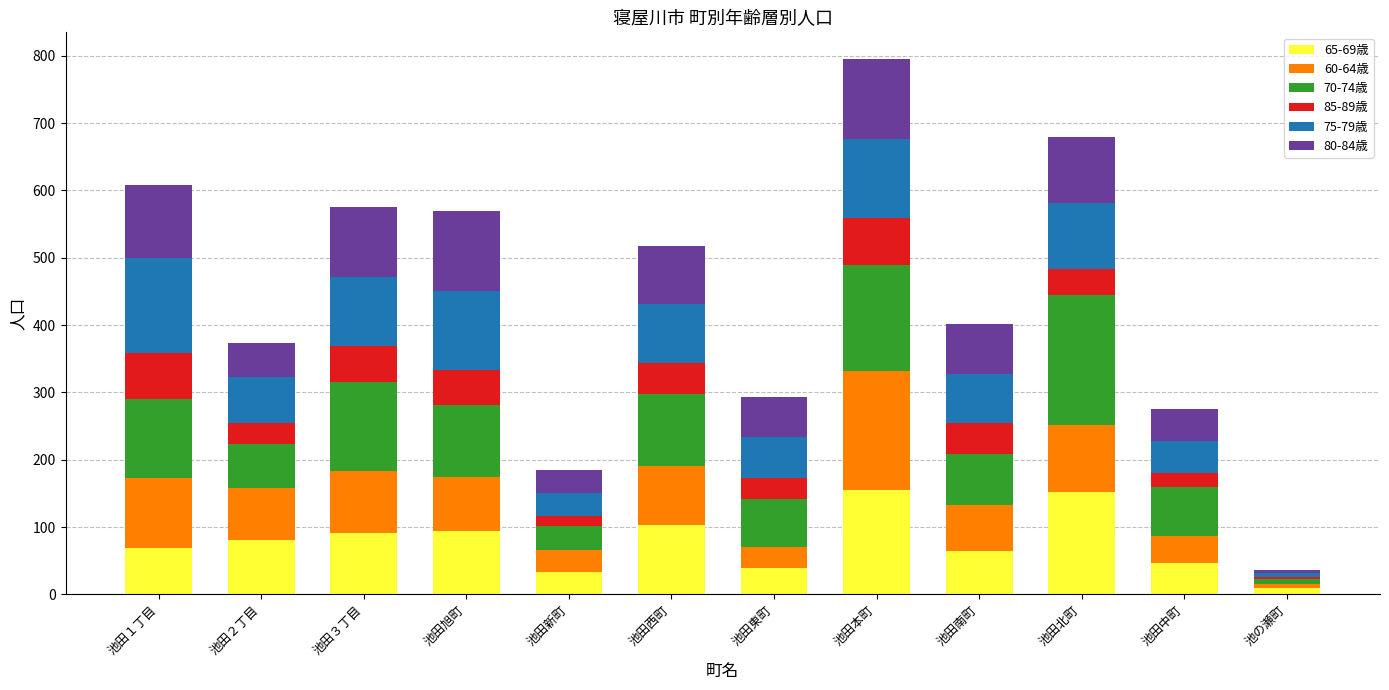

What is the total value across all series at 池田北町?

679